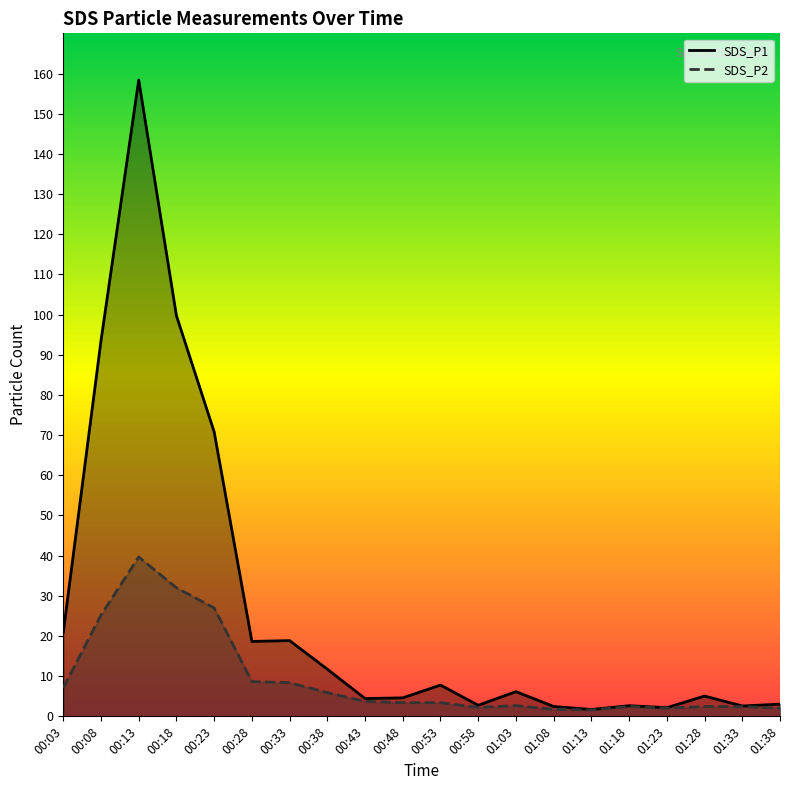

Where is SDS_P2 nearest to the value 20?

00:08